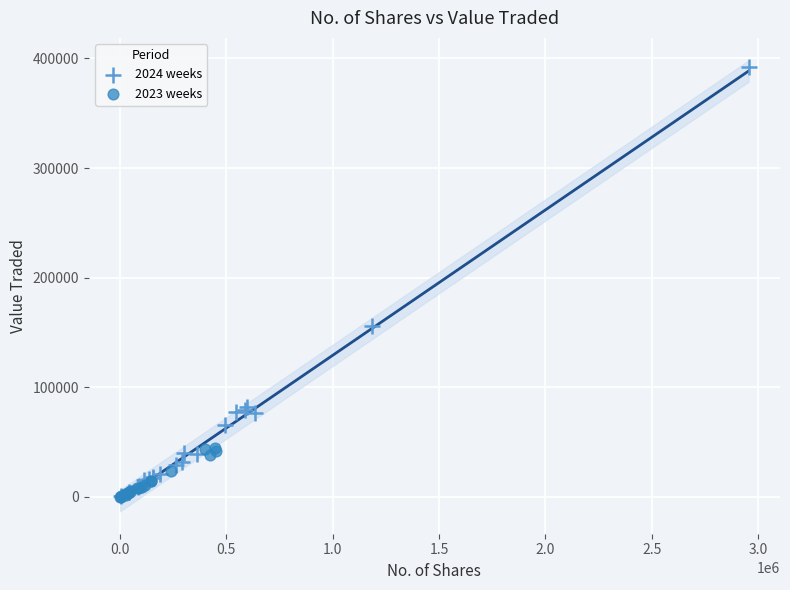

What are all the series names shown in the legend?

2024 weeks, 2023 weeks